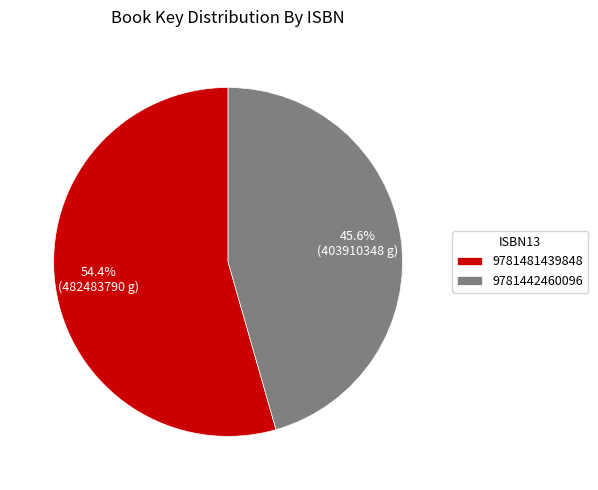

Rank the categories by value from highest to lowest.

9781481439848, 9781442460096